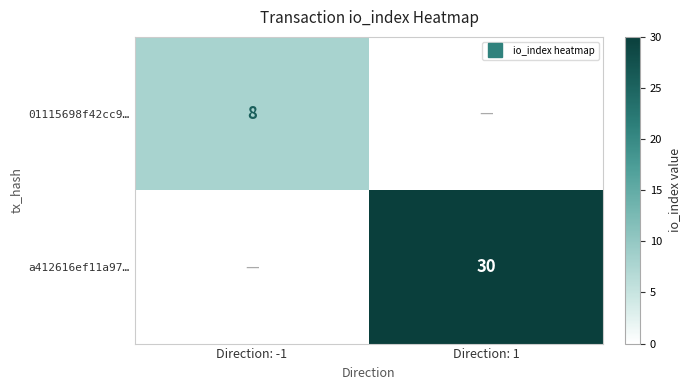

Rank the series at Direction: -1 from highest to lowest value.

01115698f42cc9…, a412616ef11a97…